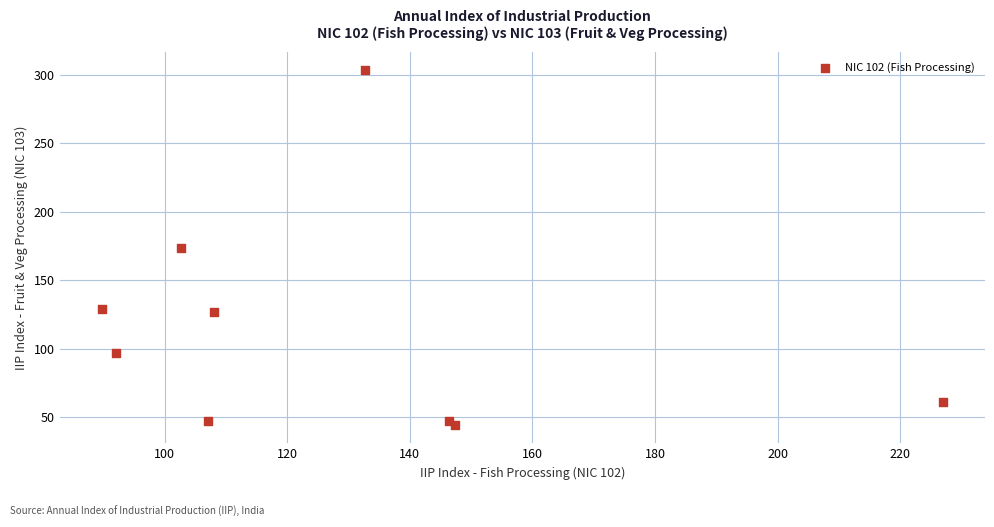

What is the range of X values (max minus min)?

137.3